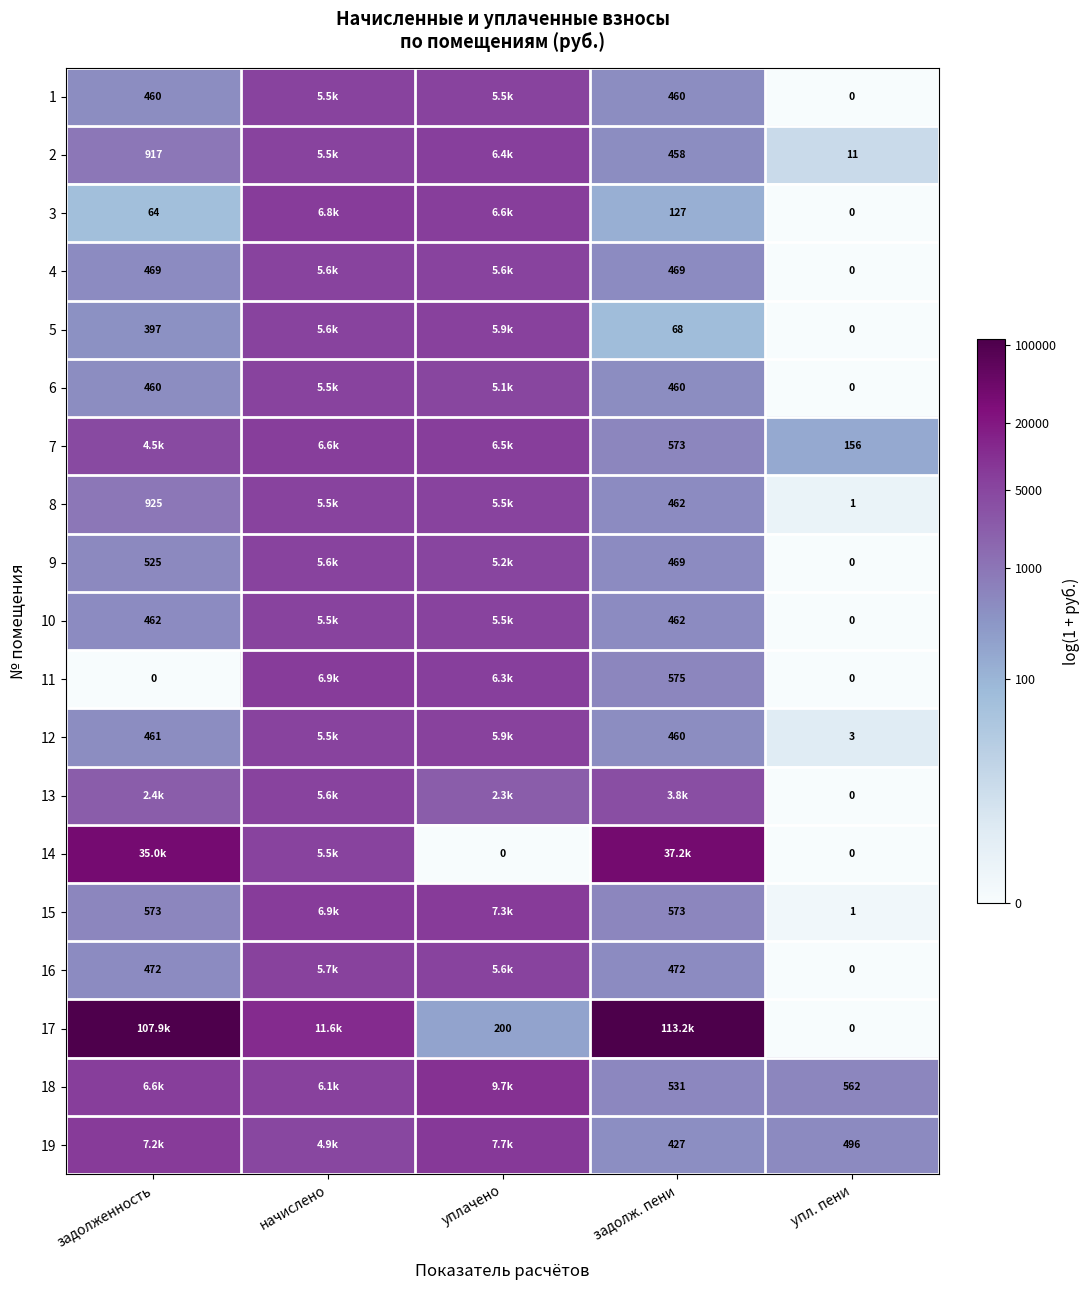

At which category is the sum across all series the highest?

начислено